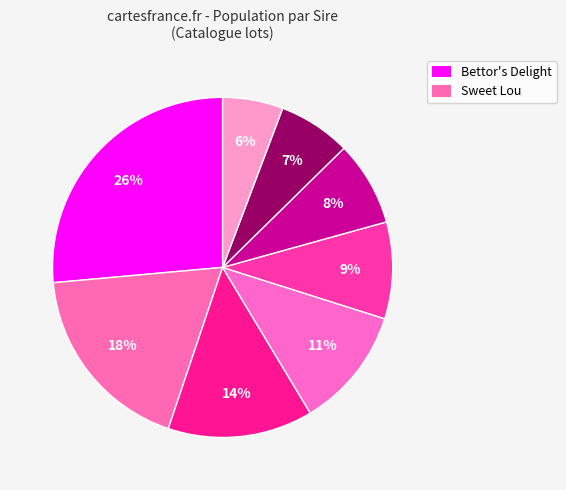

Does any single category account for the majority?

No